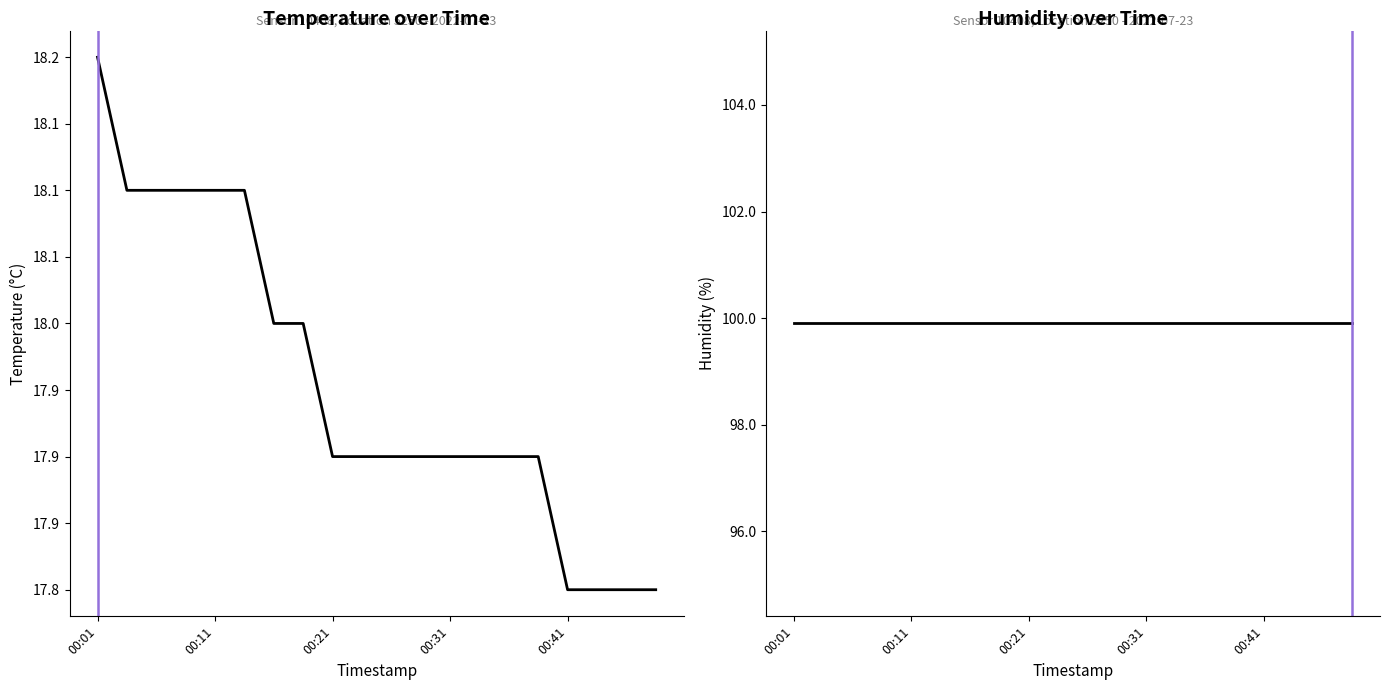

Which has a higher value, 00:13 or 00:46?

00:13